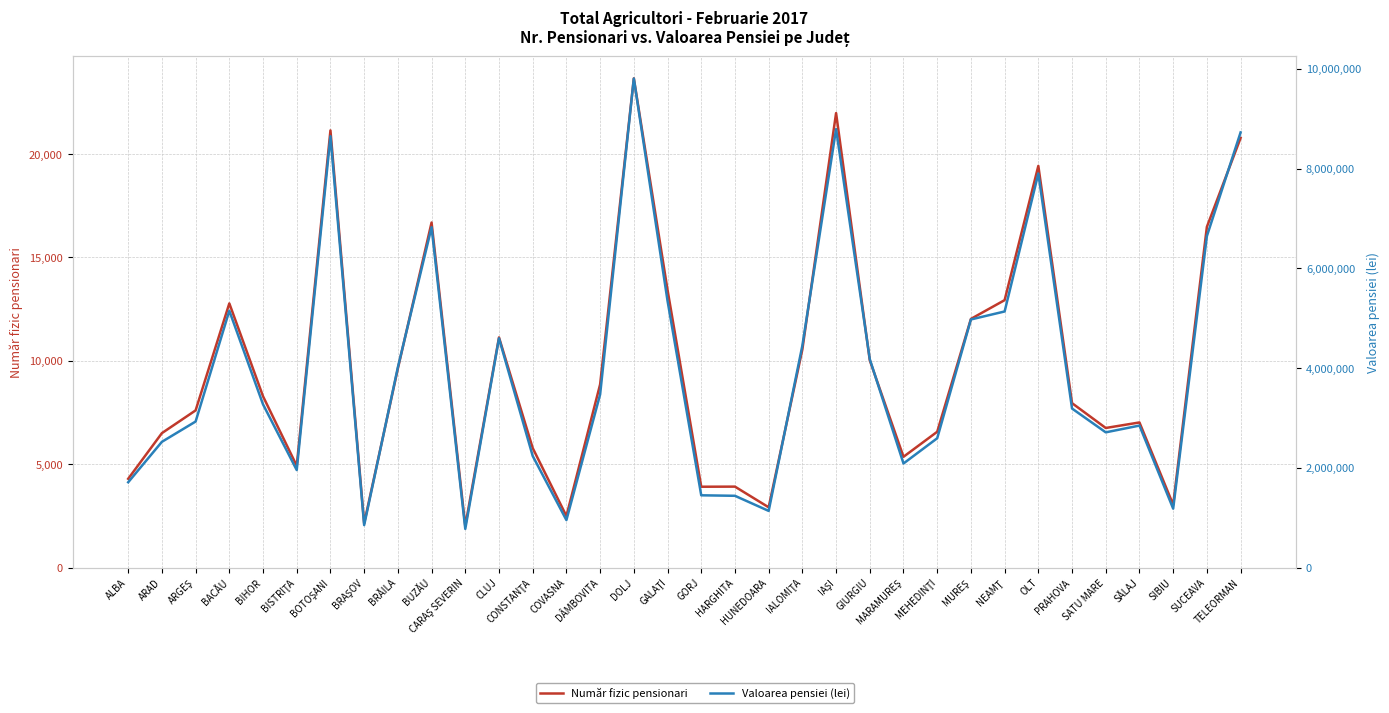

How many distinct data groups are displayed?

2